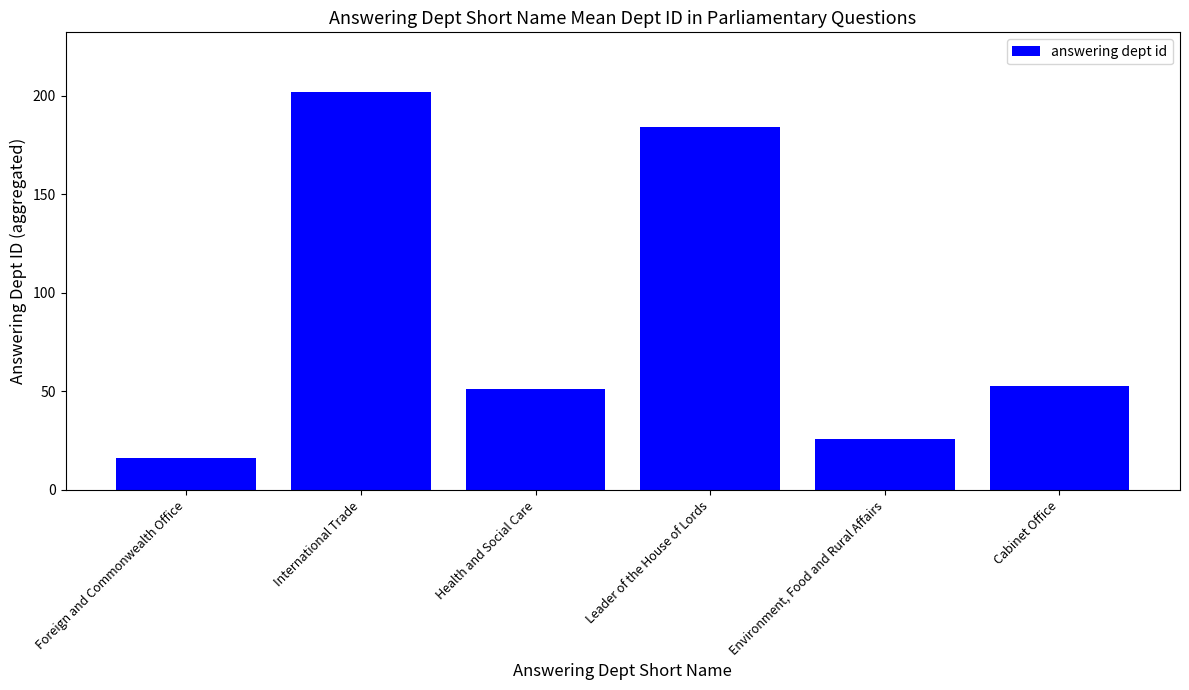

At which category does the chart reach its peak across all series?

International Trade